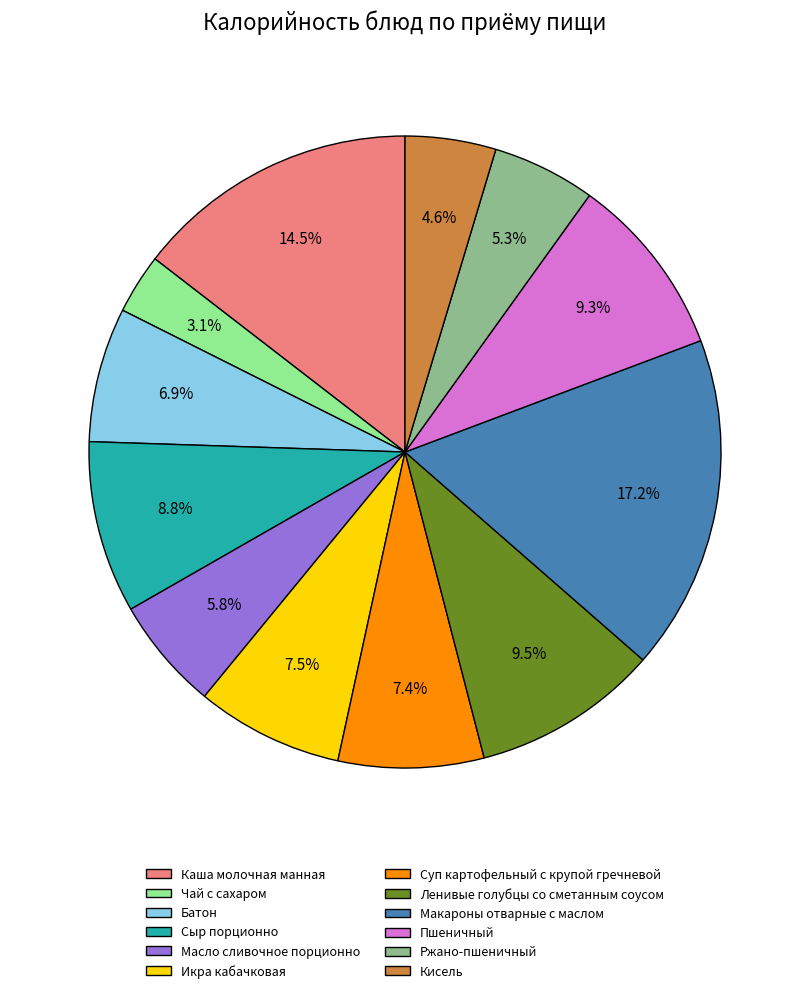

How much of the chart is everything except Сыр порционно?

91.2%